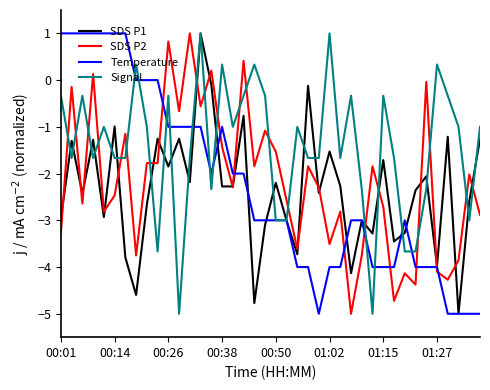

Which series has the largest total across all categories?

Signal